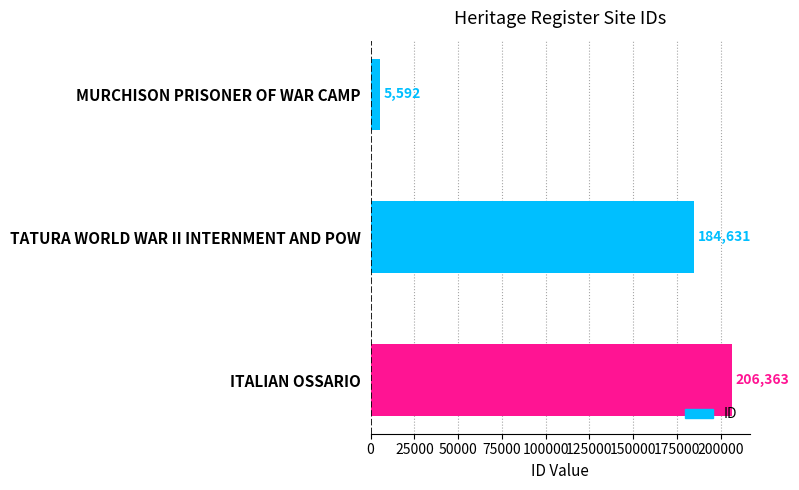

True or false: the data shows 5592 at MURCHISON PRISONER OF WAR CAMP.

True